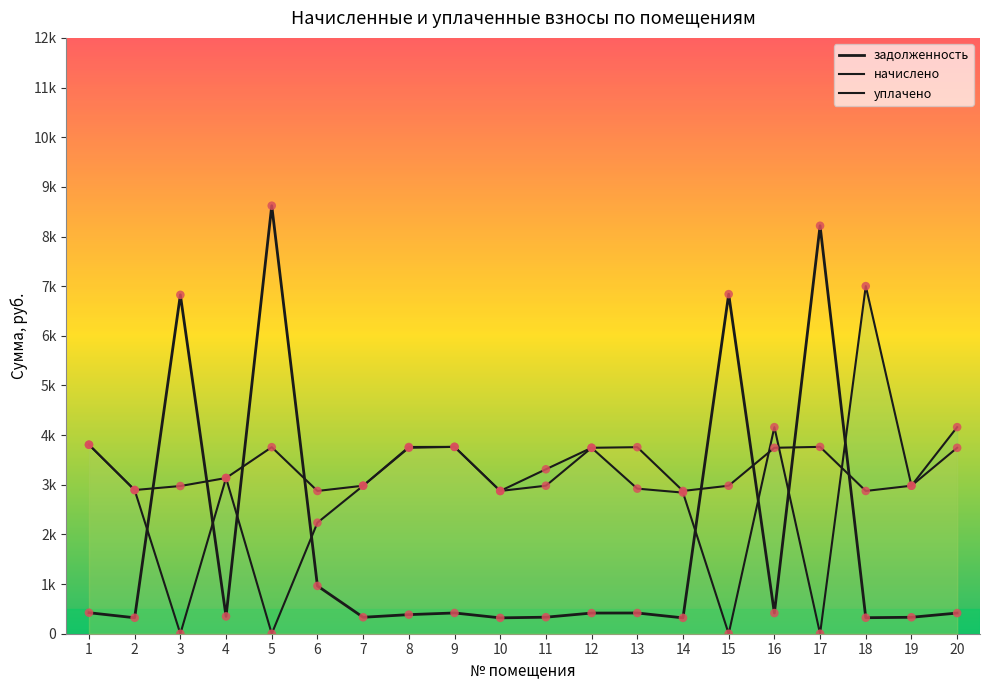

Which series reaches the minimum Y coordinate?

уплачено